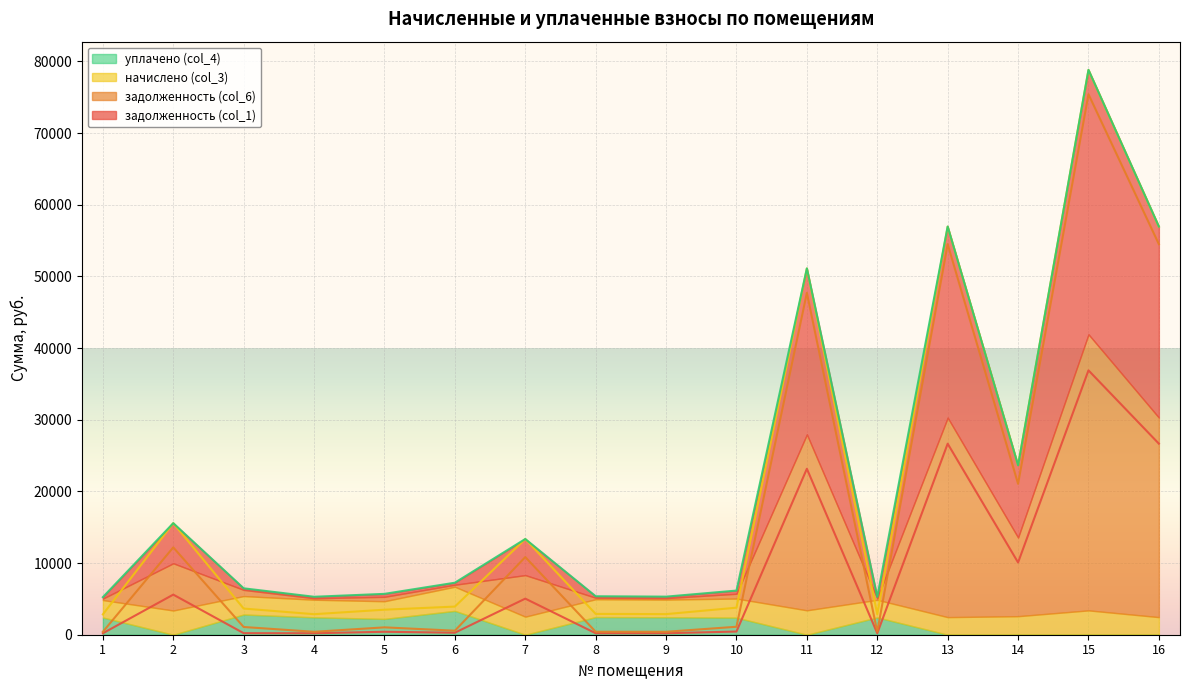

Read the задолженность (col_1) value at 3.

216.1